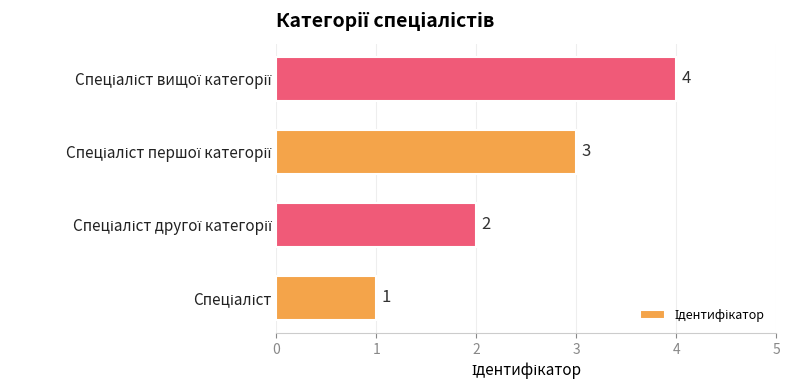

What is the maximum value shown in the chart?

4